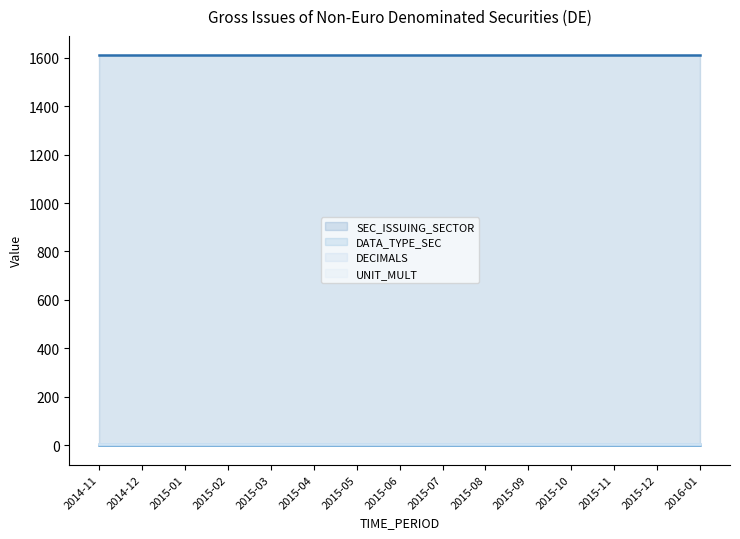

What position from the right is 2016-01?

1